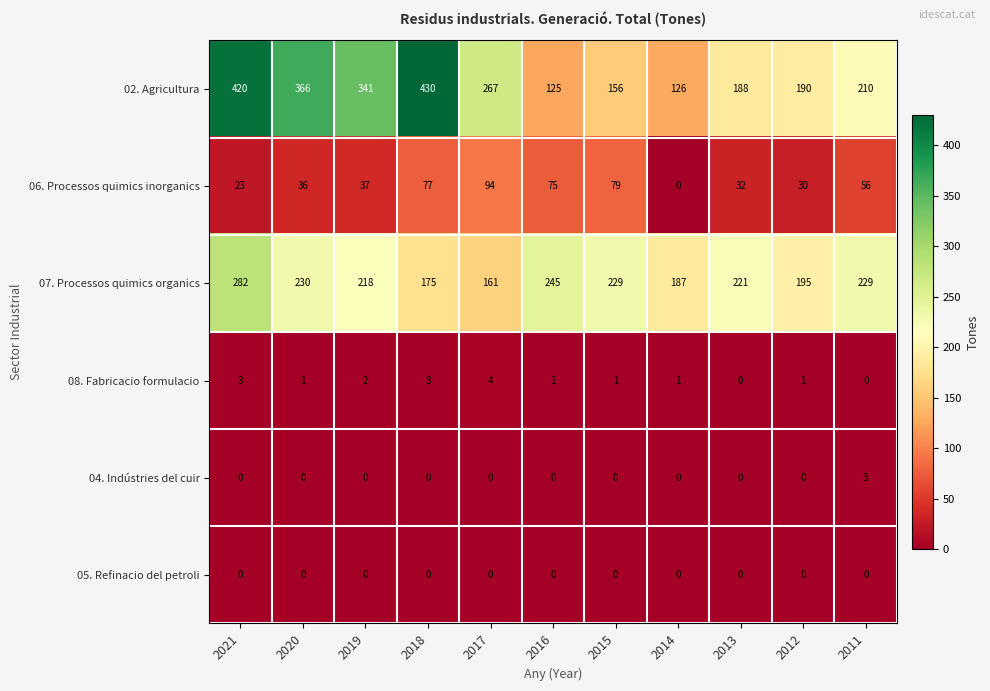

True or false: 02. Agricultura has a value of 272 at 2015.

False